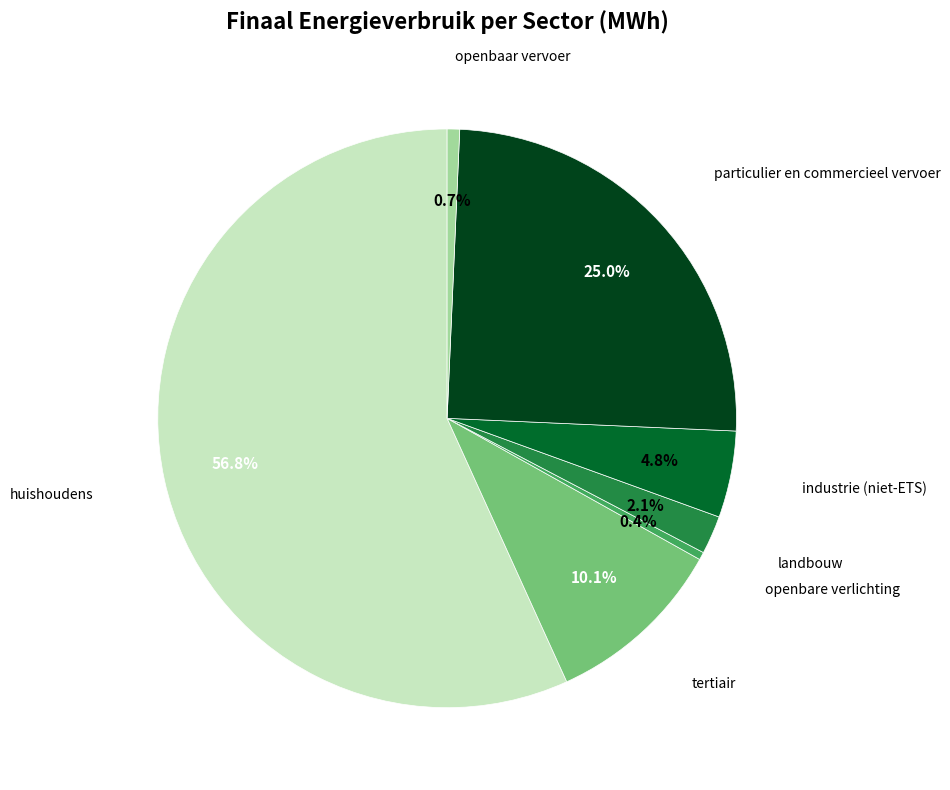

Is there any slice that represents more than half of the pie?

Yes